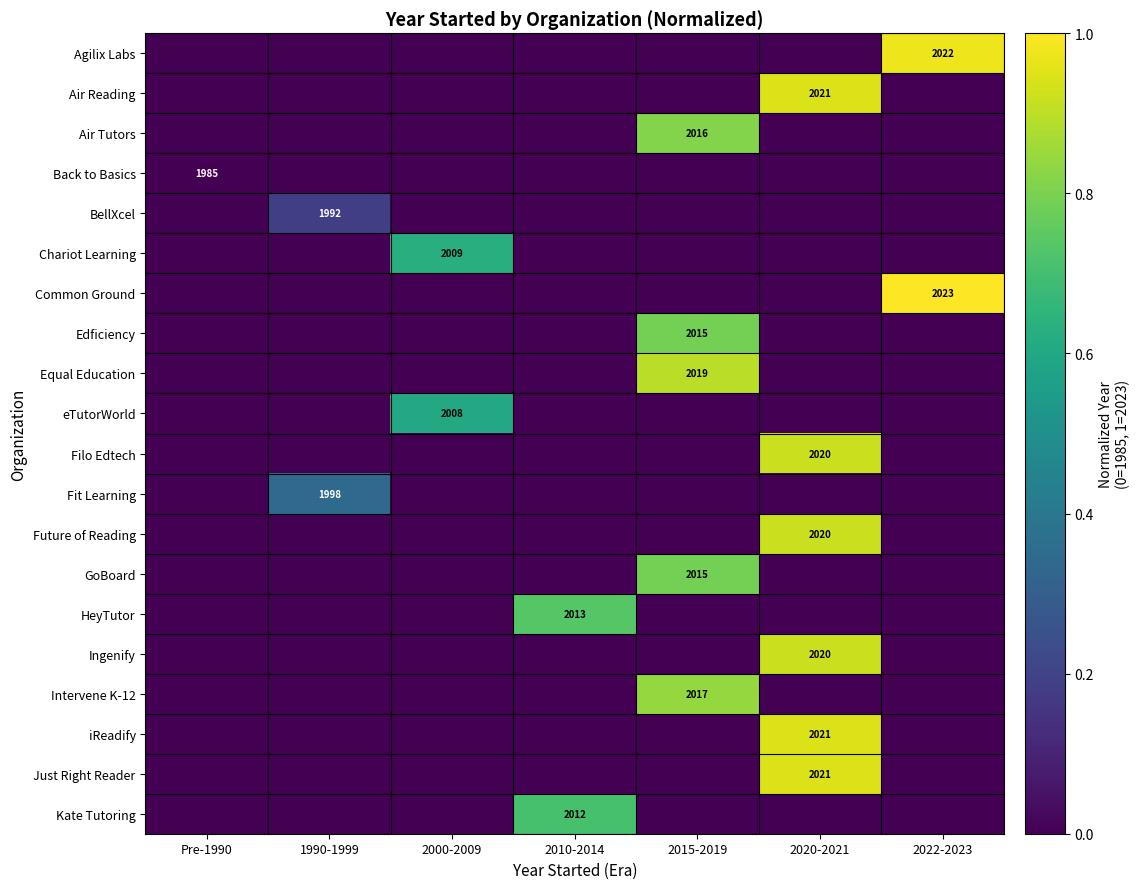

The value of iReadify at 2020-2021 is 3291. True or false?

False